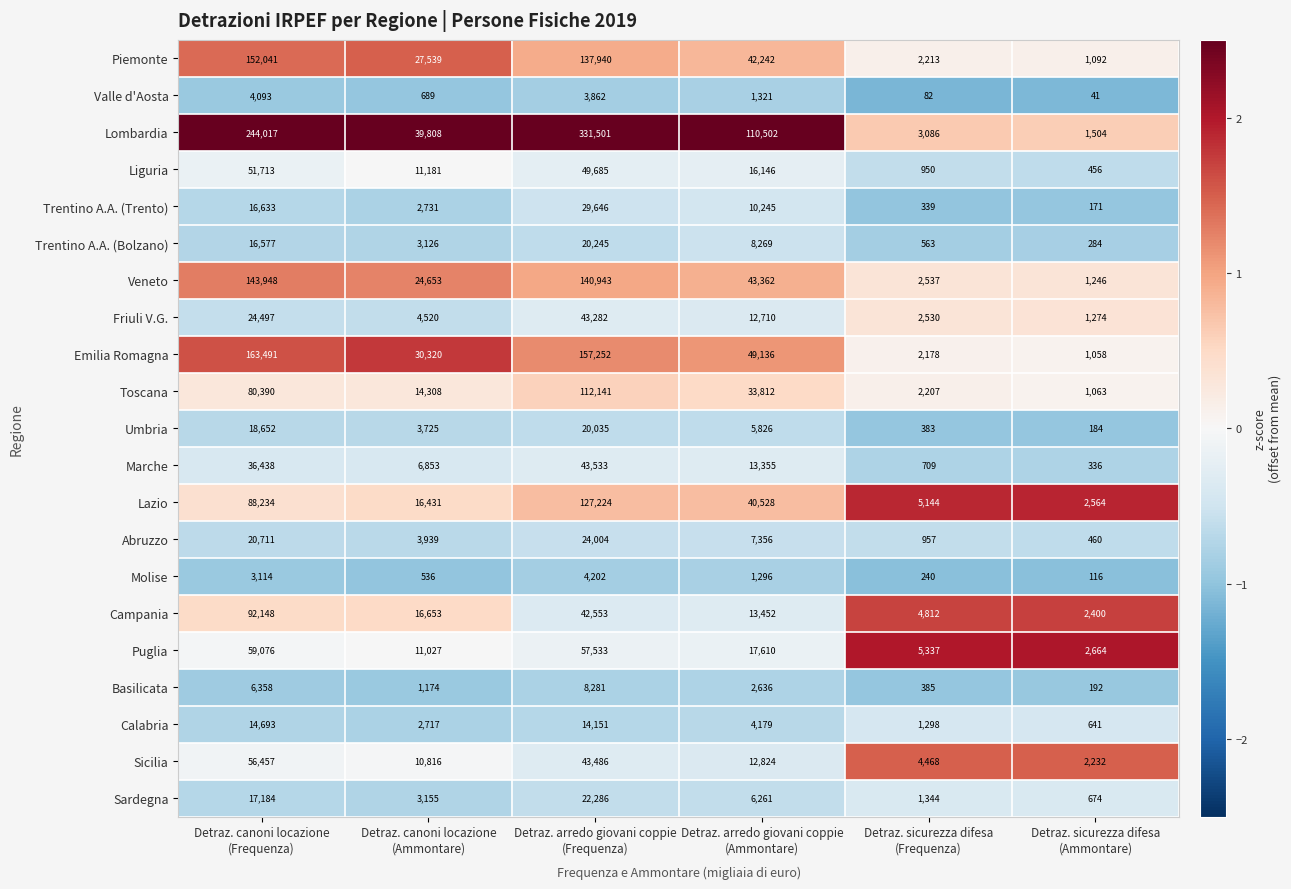

What is the difference between the maximum and minimum values in the Calabria series?

14052